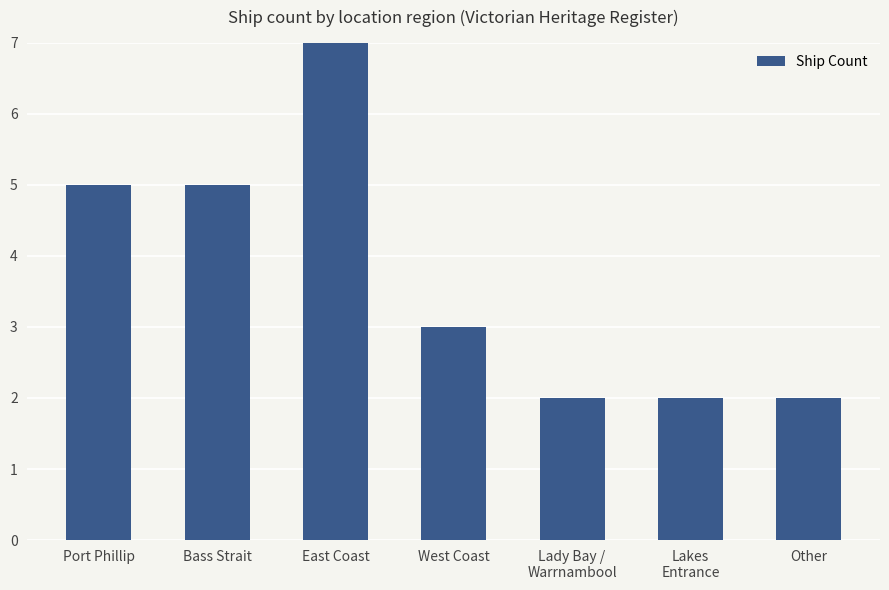

Are the bars horizontal?

No